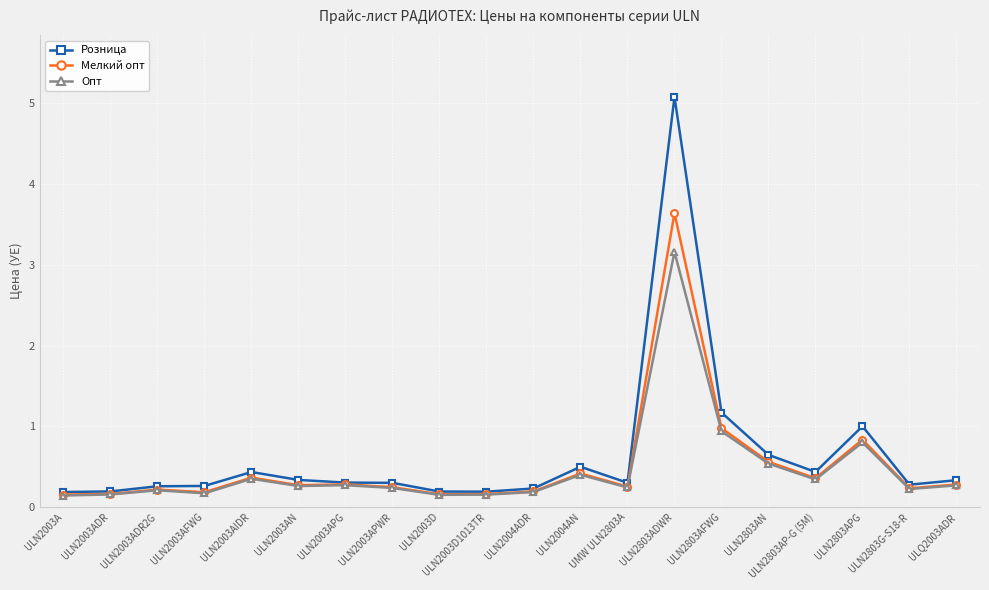

How many lines are shown in the chart?

3